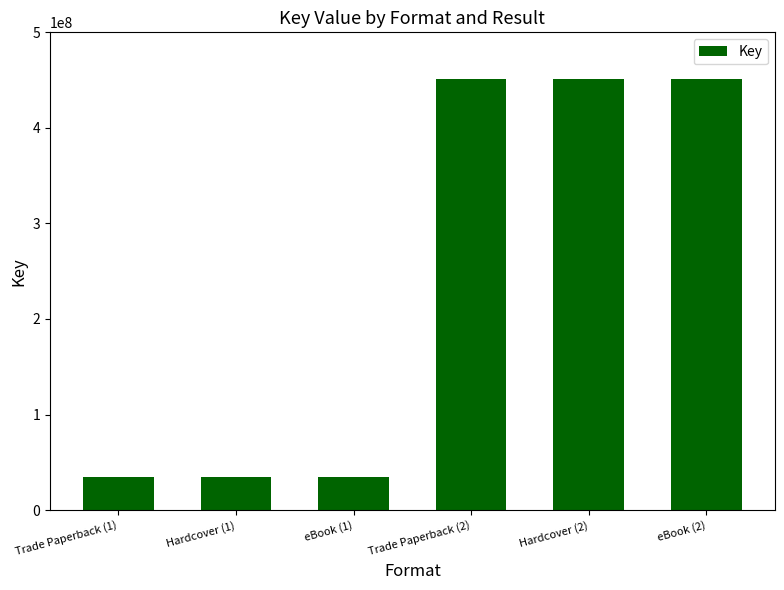

What is the label of the 4th bar from the right?

eBook (1)